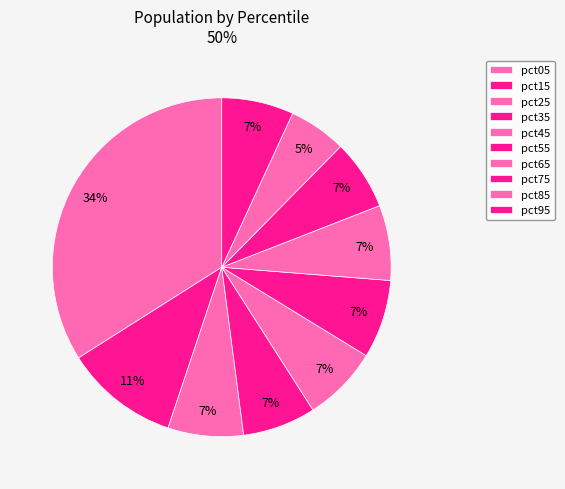

How many segments does this pie chart have?

10